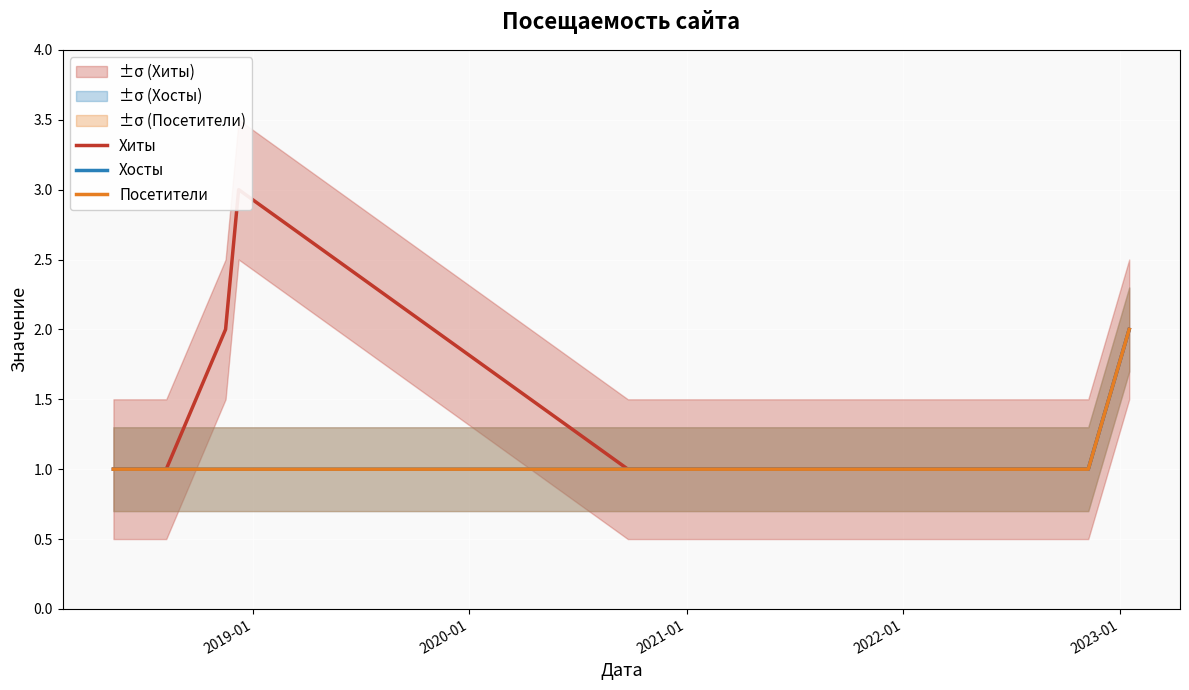

True or false: Хиты has more than 0 points higher than both neighbors.

True